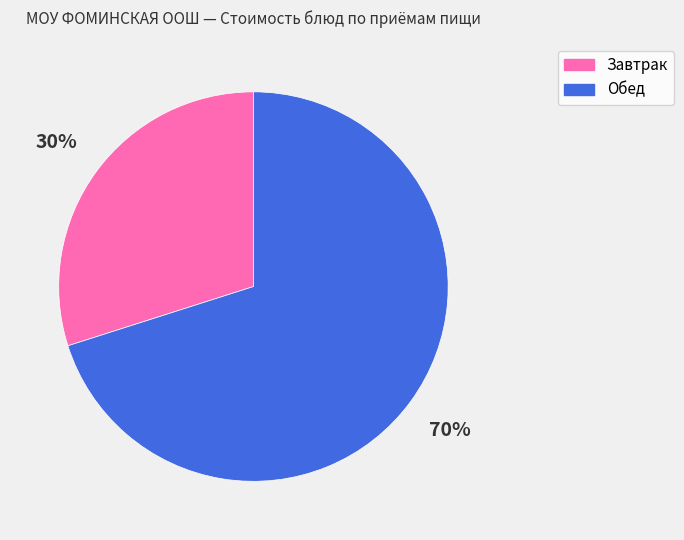

Rank the categories by value from highest to lowest.

Обед, Завтрак